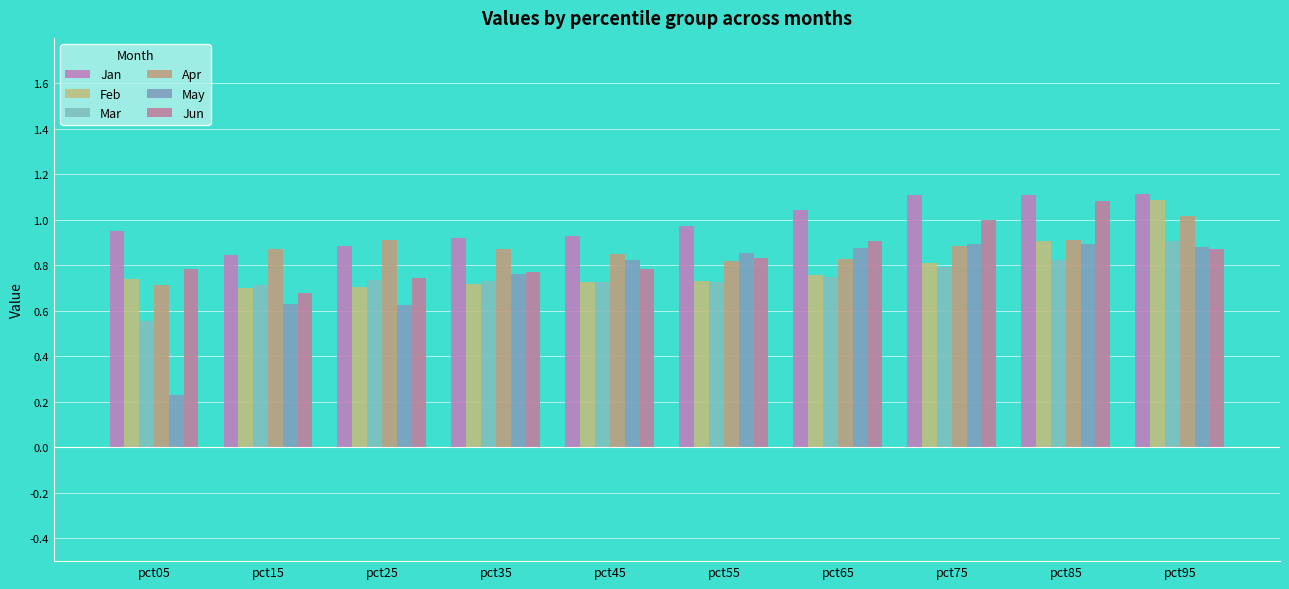

What is the value of the Apr bar at the 3rd from the left?

0.9